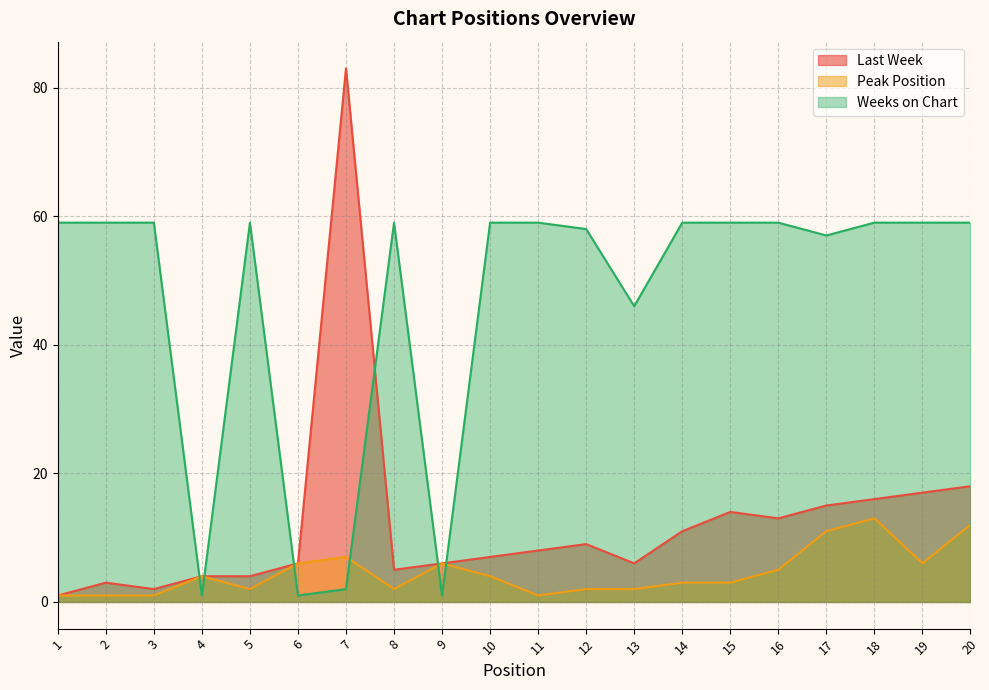

Which series has the largest total across all categories?

Weeks on Chart